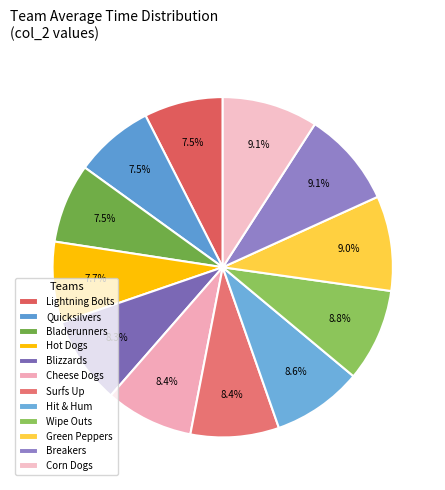

Count the number of slices in the pie.

12